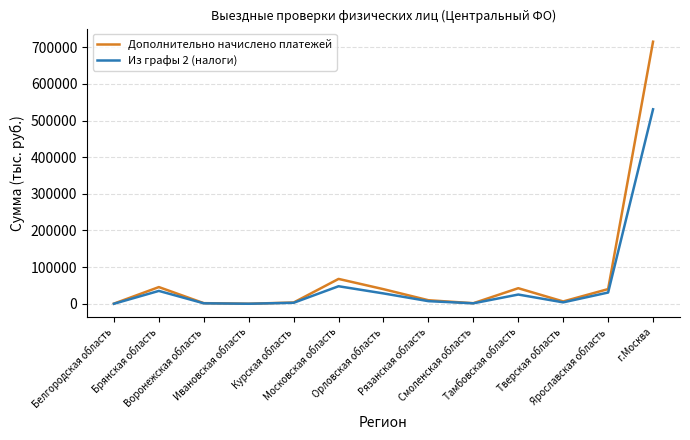

What is the highest value of the Дополнительно начислено платежей series?

715231